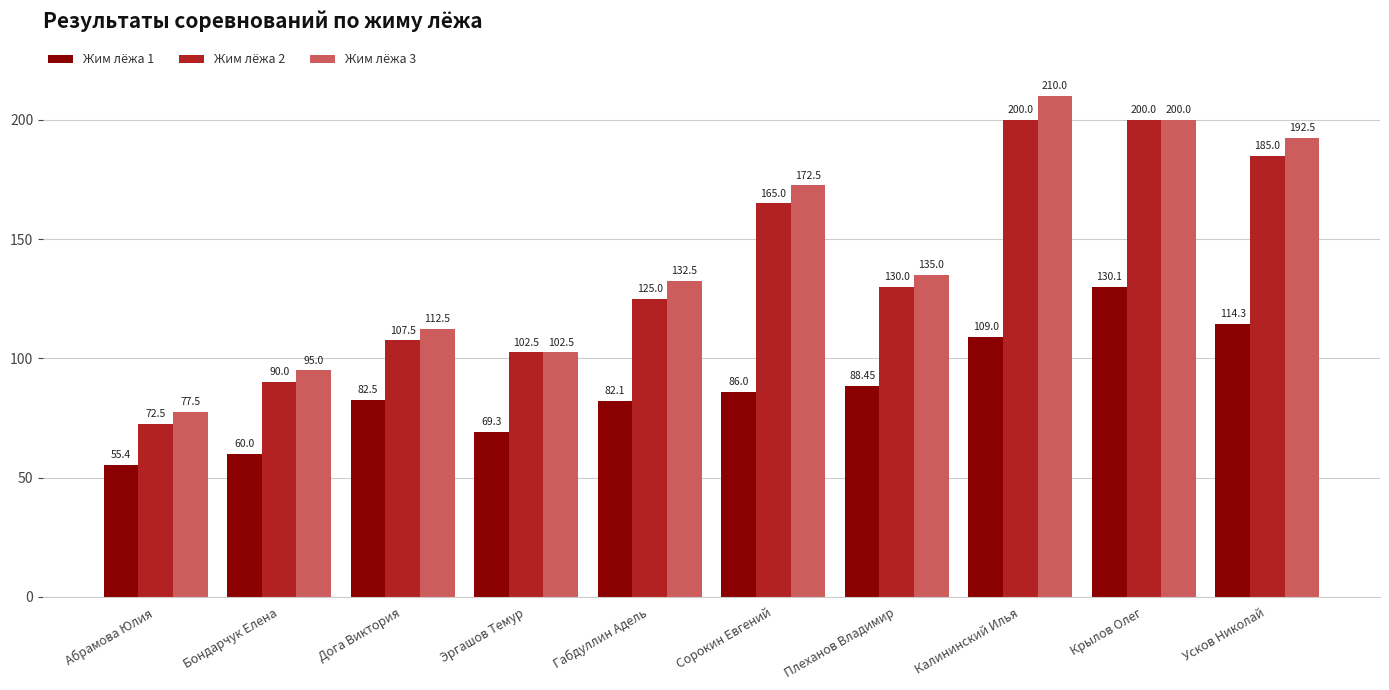

What is the label of the 1st bar from the left?

Абрамова Юлия